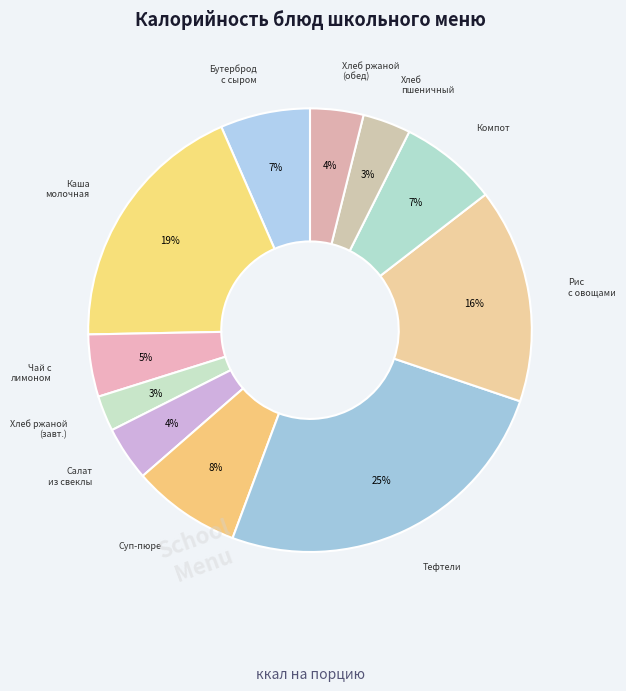

What is the smallest slice in the pie chart?

Хлеб ржаной (завтрак)